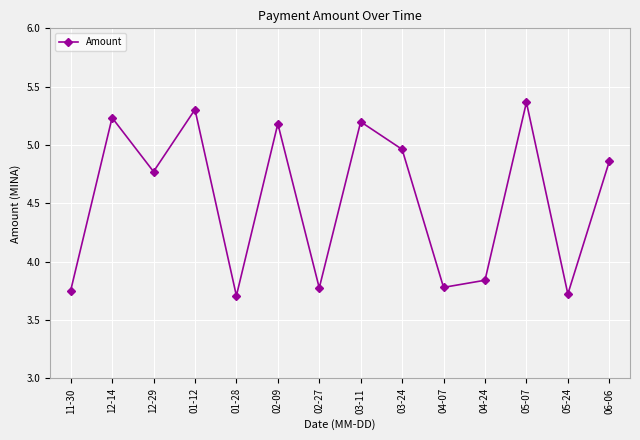

How many interior local valleys (lower than both neighbors) does the data have?

5